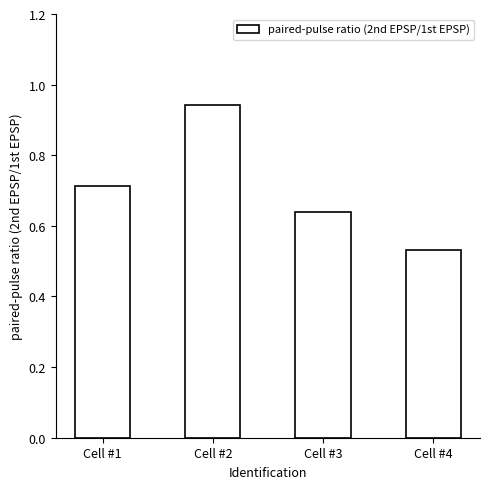

Which label corresponds to the smallest value in the chart?

Cell #4